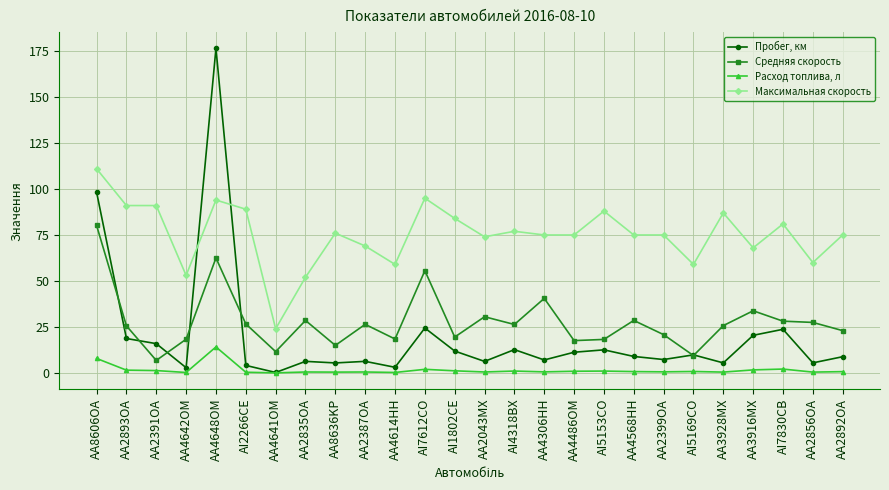

True or false: Пробег, км has a value of 6.3 at AA2387OA.

True